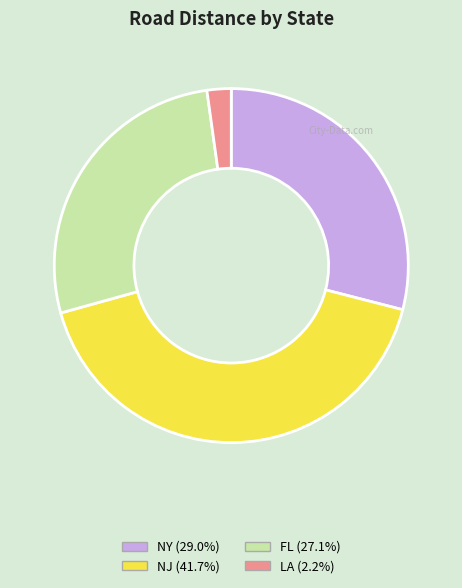

Is there a majority slice in this chart?

No